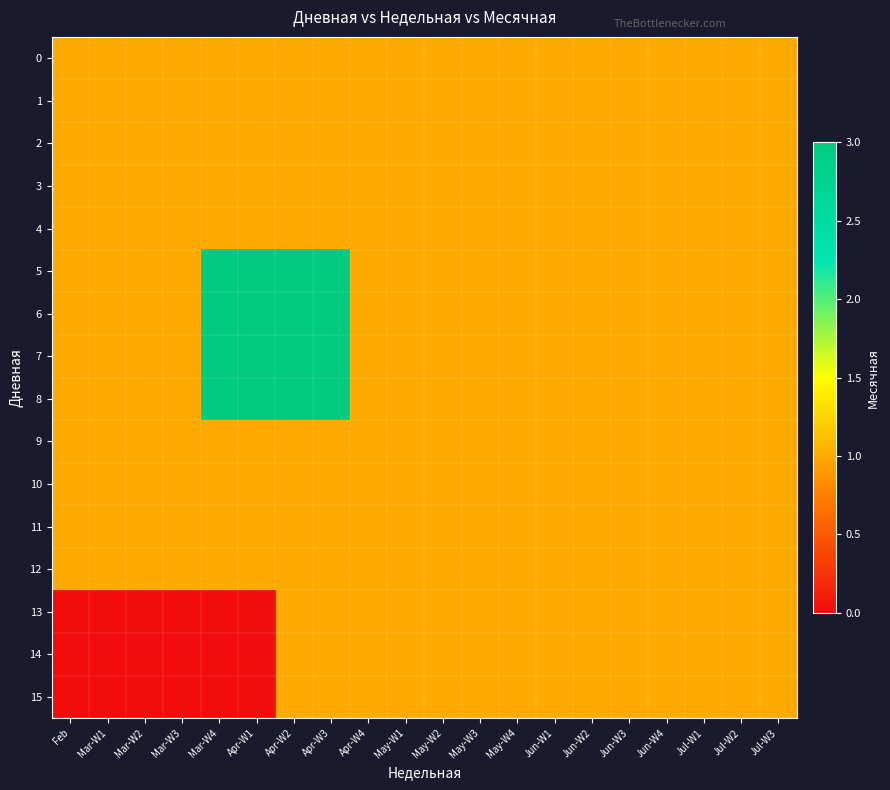

Rank the series at Jun-W3 from lowest to highest value.

0, 1, 2, 3, 4, 5, 6, 7, 8, 9, 10, 11, 12, 13, 14, 15